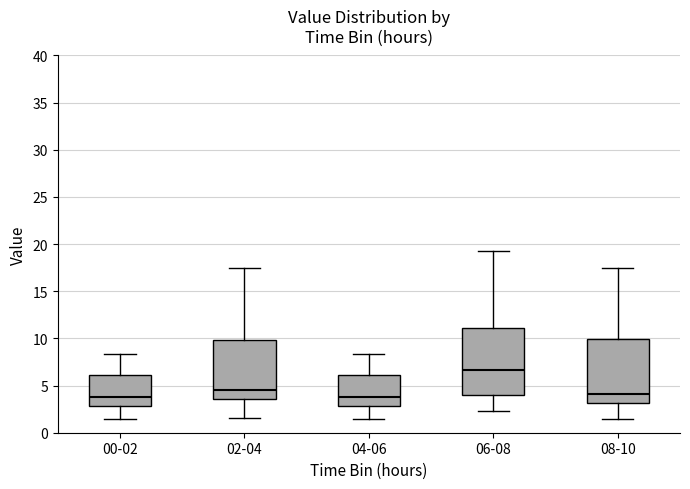

Reading left to right, transcribe this box plot: for each box, give where its median line is, the range the box spans, and where its two whiskers end, as read against the y-axis. The values are not printed on the chart, so give them approximately, as read against the axis.

00-02: median 4.0, box 3.0 to 6.0, whiskers 1.5 to 8.5
02-04: median 4.5, box 3.5 to 10.0, whiskers 1.5 to 17.5
04-06: median 4.0, box 3.0 to 6.0, whiskers 1.5 to 8.5
06-08: median 6.5, box 4.0 to 11.0, whiskers 2.5 to 19.5
08-10: median 4.0, box 3.0 to 10.0, whiskers 1.5 to 17.5